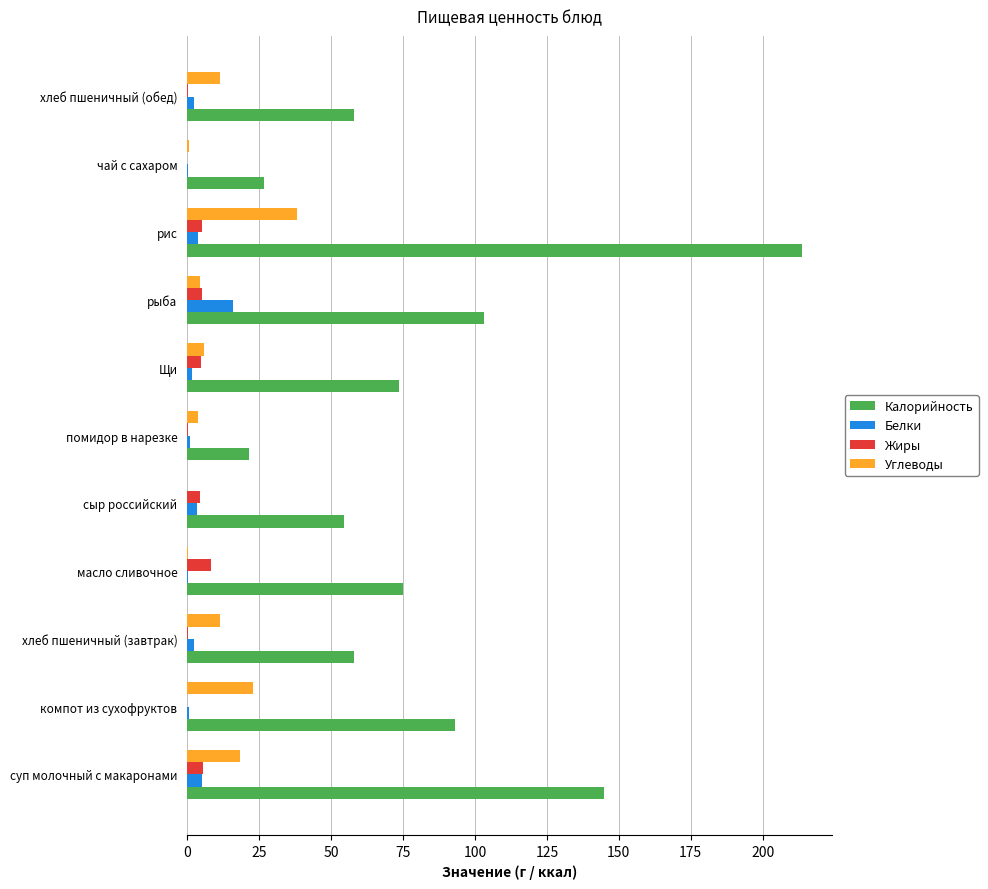

How many series are shown in this chart?

4